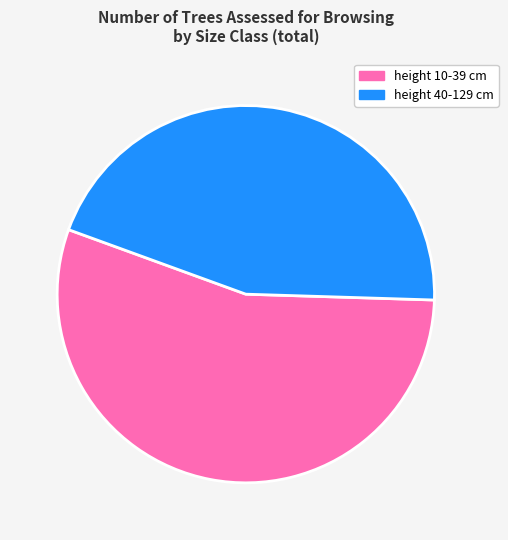

To the nearest percent, what is the difference between the height 40-129 cm and height 10-39 cm slice percentages?

10%